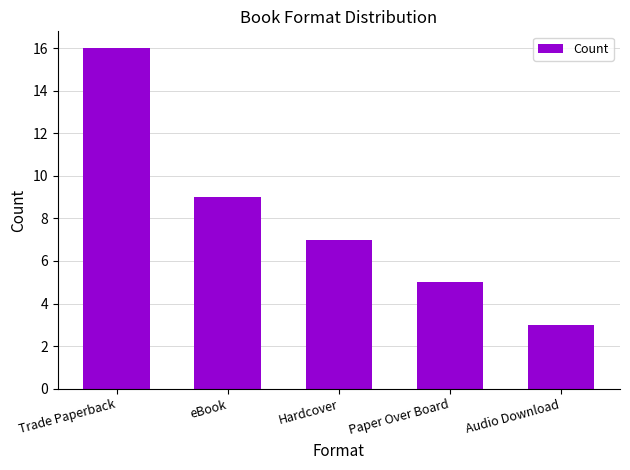

The value at Hardcover is 13. True or false?

False